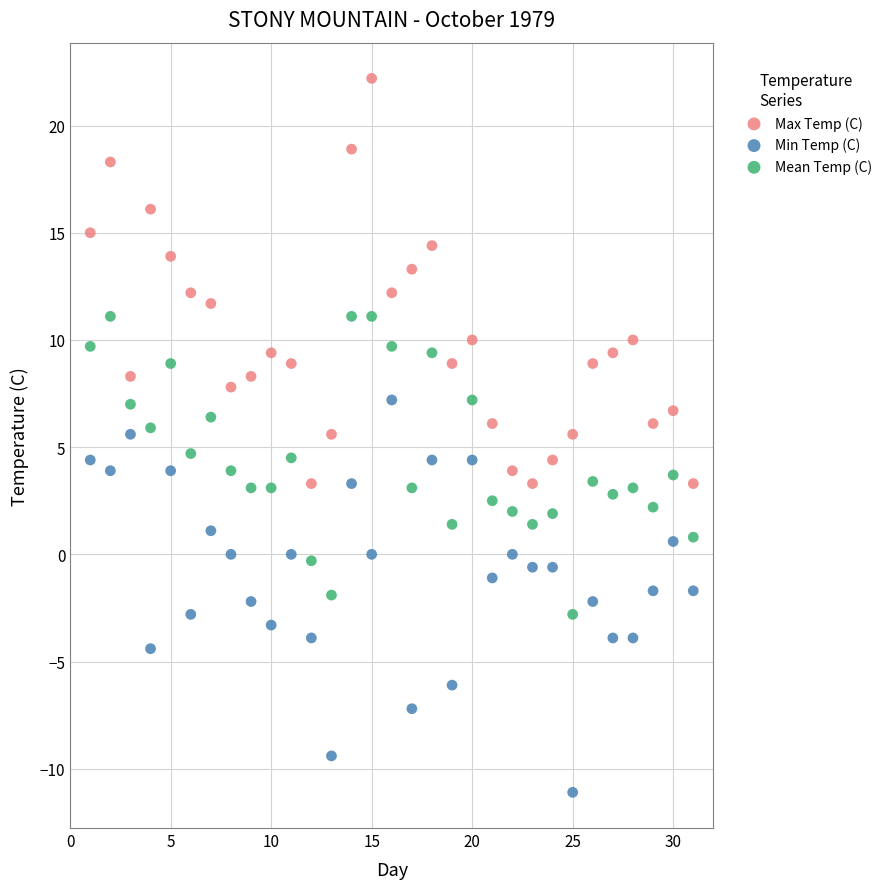

Which series contains the lowest Y value?

Min Temp (C)